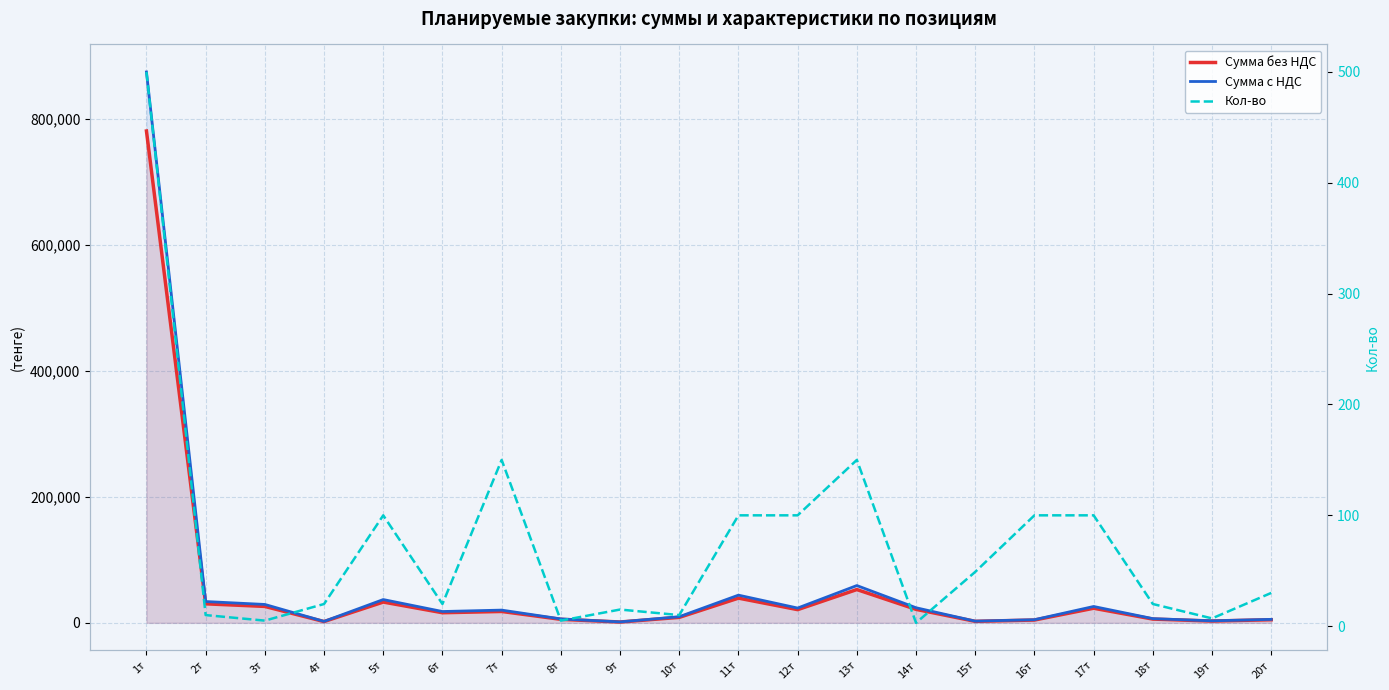

How many interior local peaks does the Сумма с НДС series have?

5